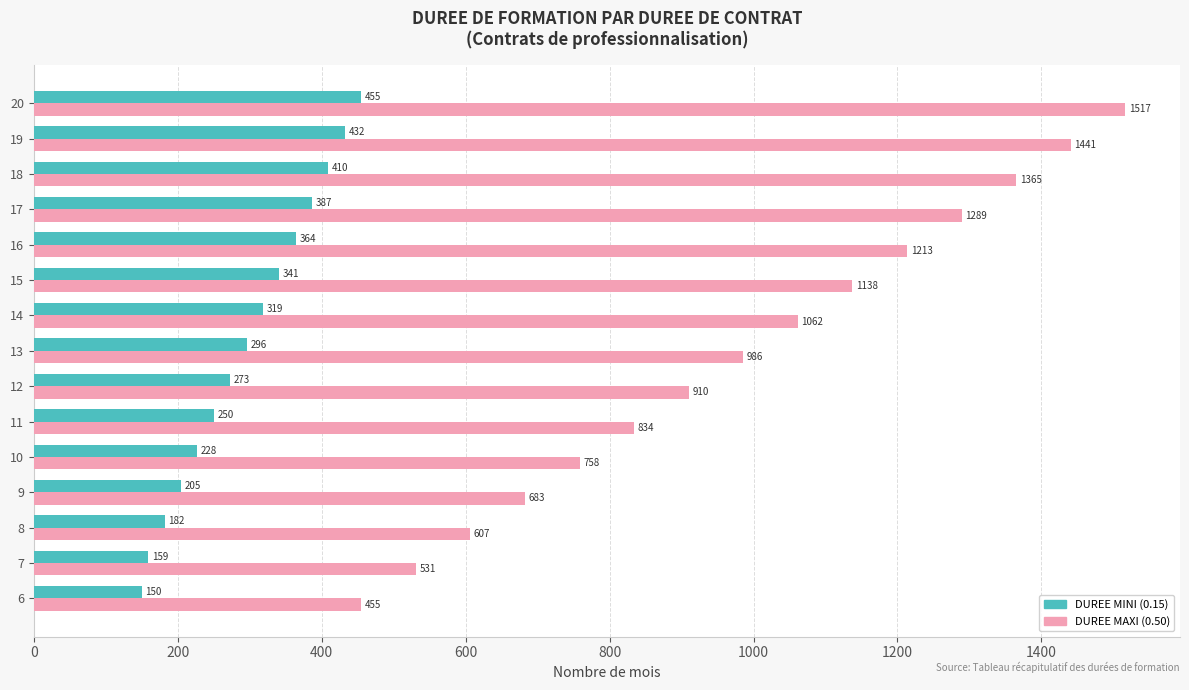

What is the difference between the second highest and second lowest values in the DUREE MINI (0.15) series?

273.0